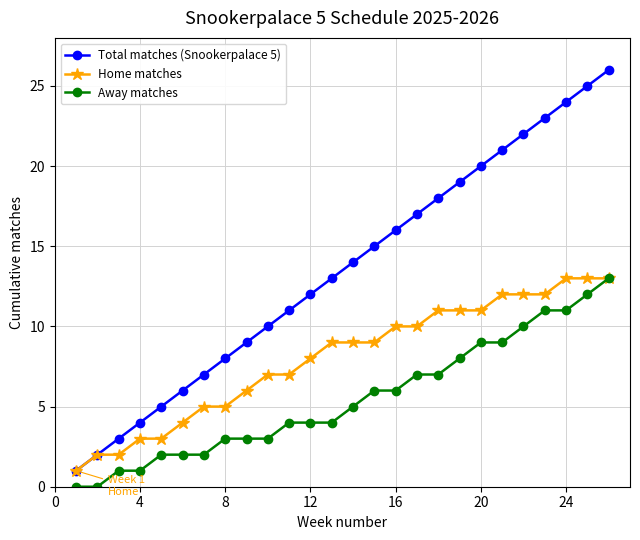

List the series in order of their overall mean, highest first.

Total matches (Snookerpalace 5), Home matches, Away matches